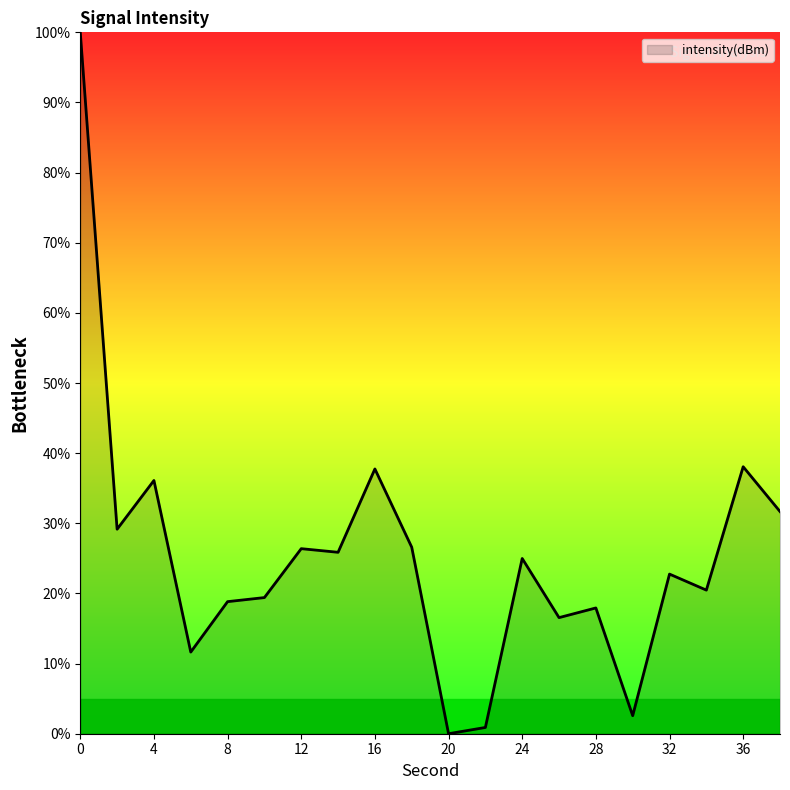

What is the greatest value displayed?

100.0